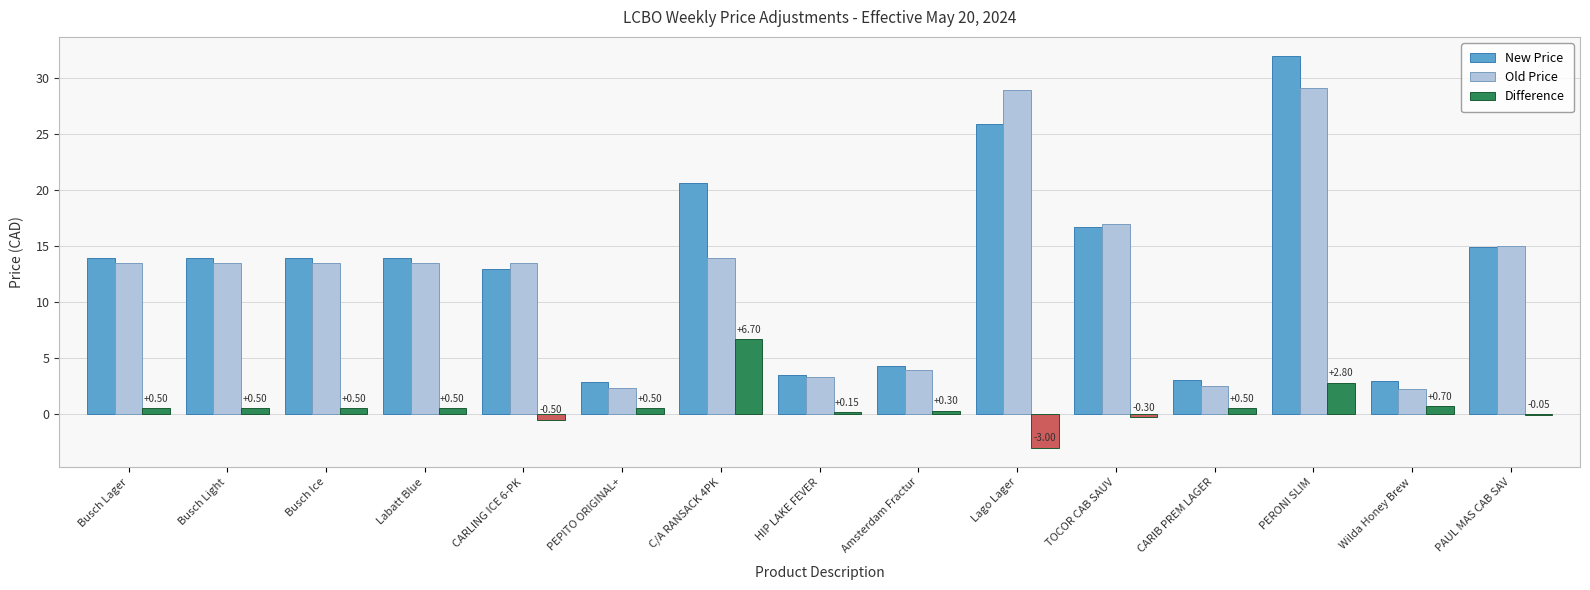

What is the average value of the New Price series?

13.0